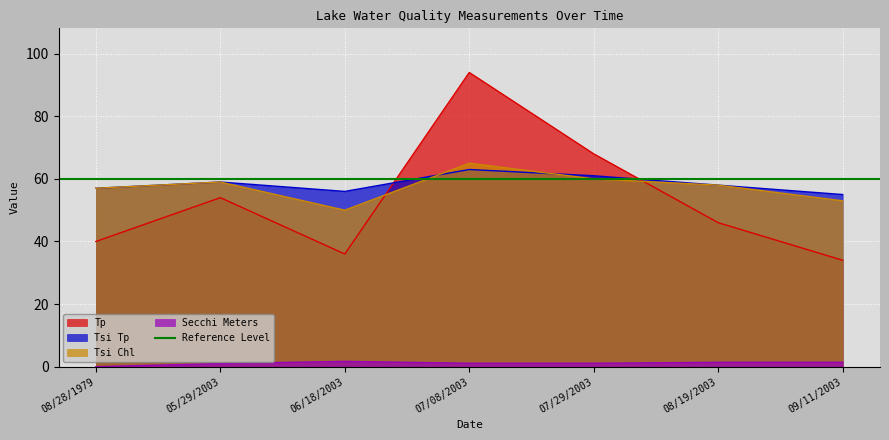

What is the label of the 5th point from the left?

07/29/2003